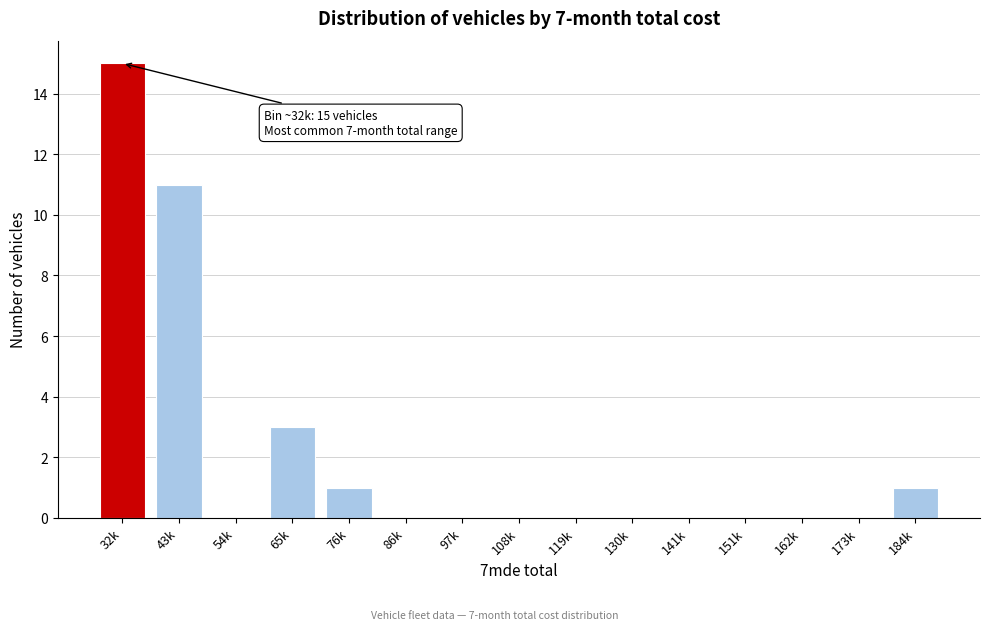

Reading left to right, list all the values displayed in this chart.

32k=15	43k=11	54k=0	65k=3	76k=1	86k=0	97k=0	108k=0	119k=0	130k=0	141k=0	151k=0	162k=0	173k=0	184k=1